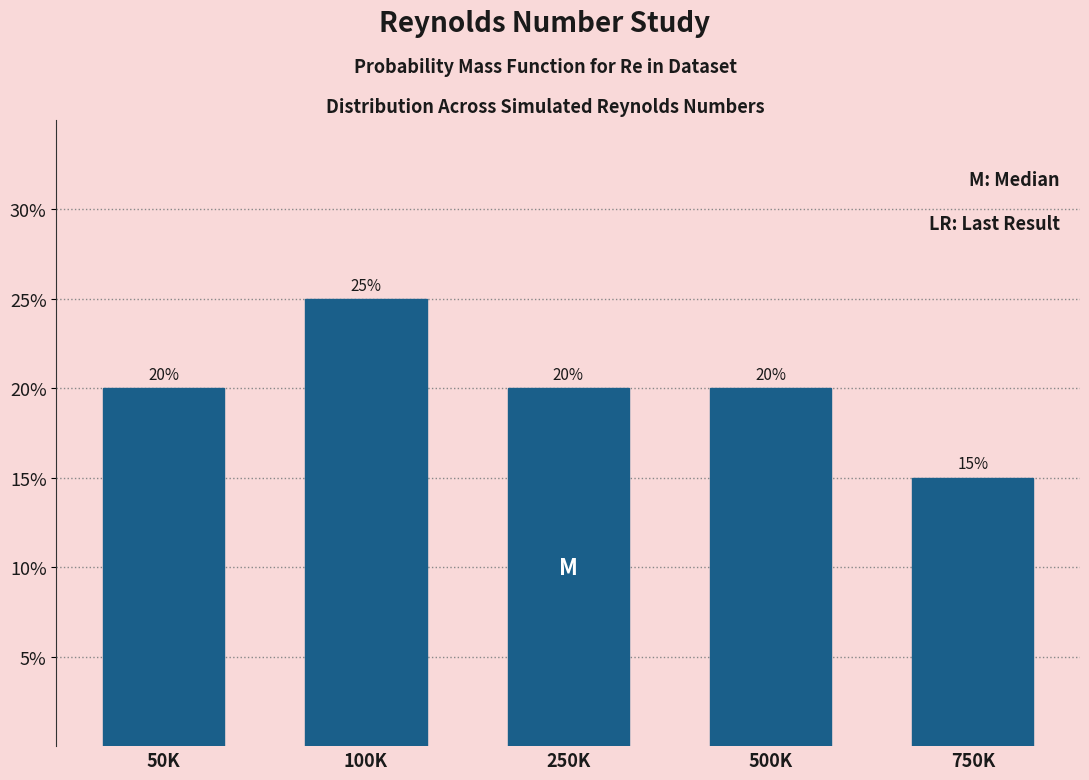

Reading left to right, transcribe all the data shown in this chart.

50K=20	100K=25	250K=20	500K=20	750K=15